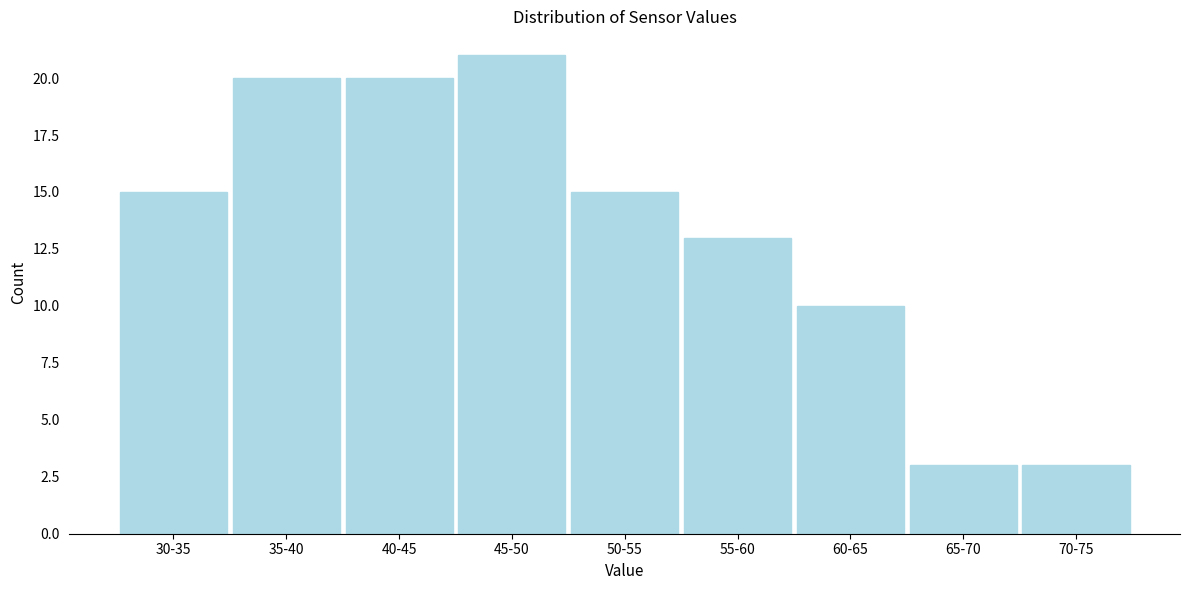

Reading left to right, list all the values displayed in this chart.

30-35=15	35-40=20	40-45=20	45-50=21	50-55=15	55-60=13	60-65=10	65-70=3	70-75=3